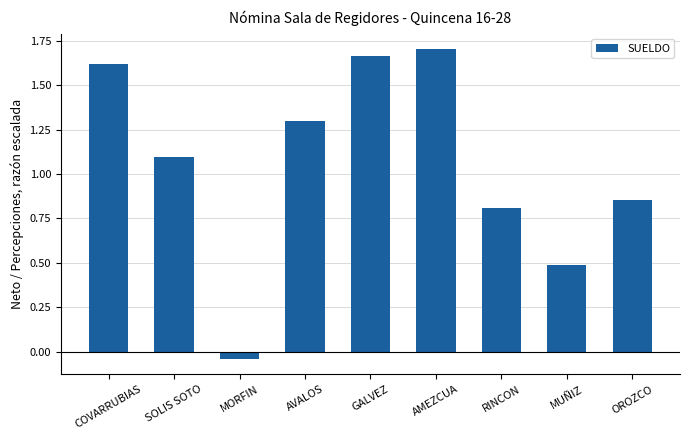

What is the ratio of the value at RINCON to the value at GALVEZ?

0.5